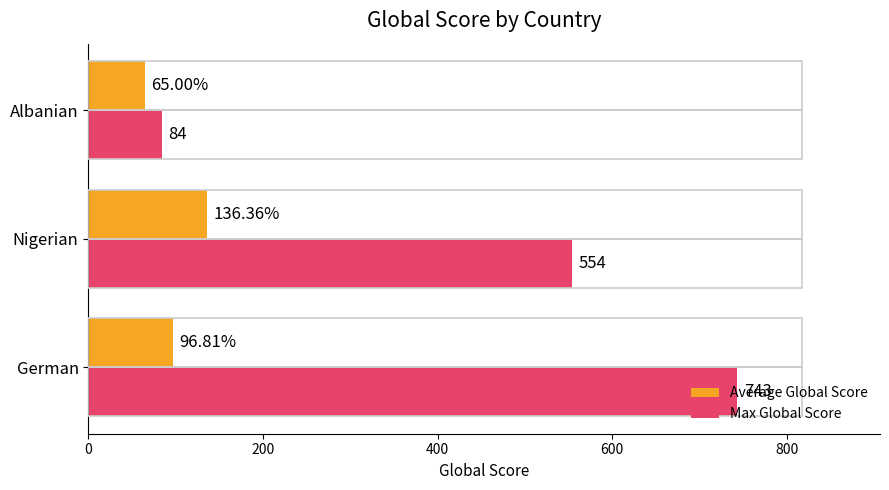

Where is Max Global Score nearest to the value 413?

Nigerian